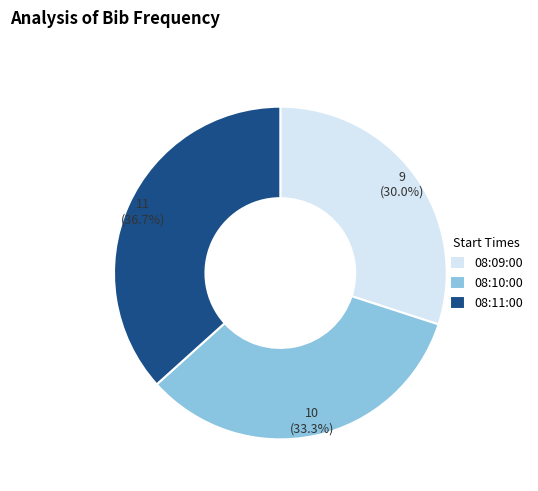

True or false: 08:09:00 accounts for 43% of the total.

False